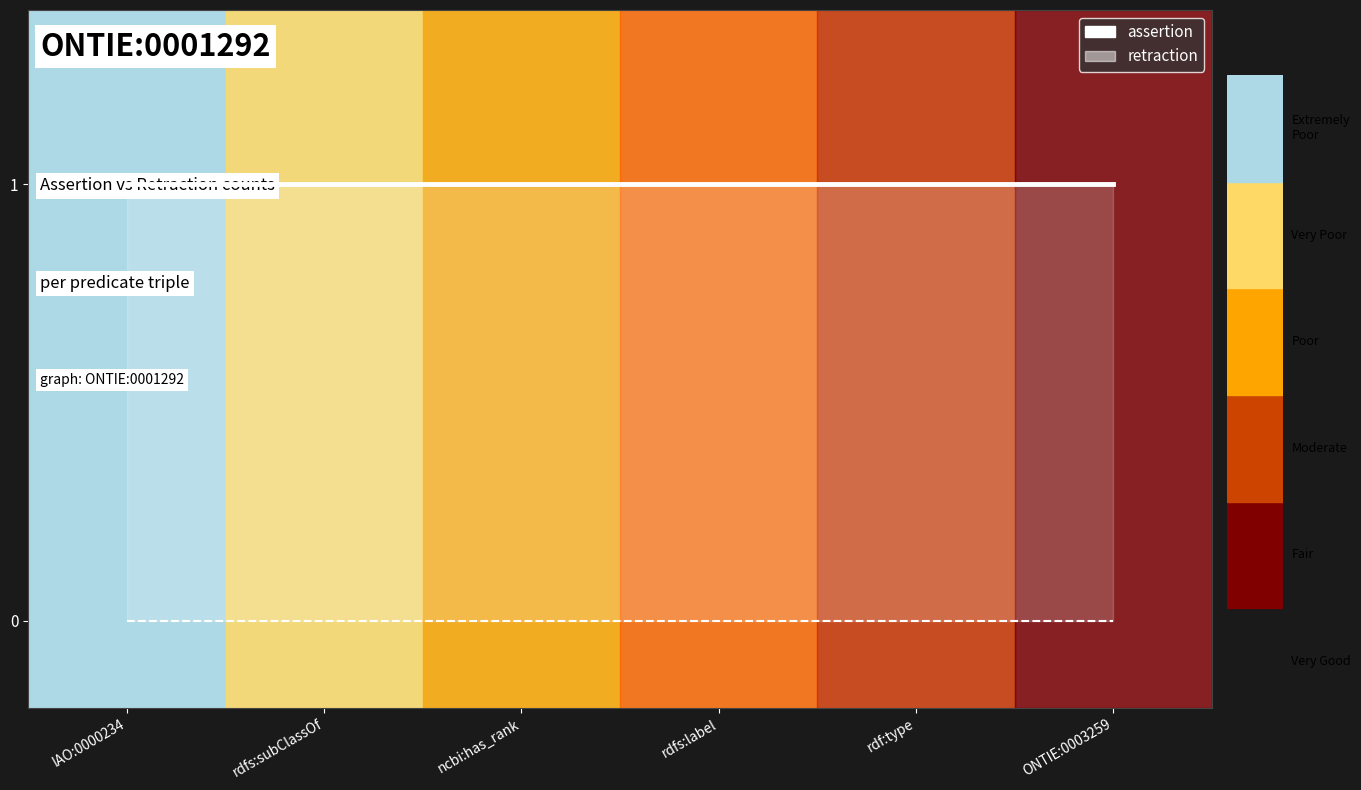

Which label corresponds to the largest value in the chart?

IAO:0000234